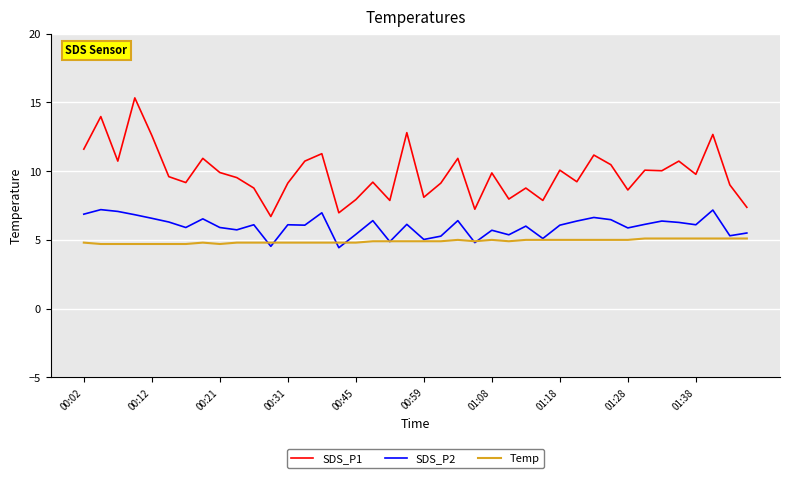

Which series has the largest range (max minus min)?

SDS_P1